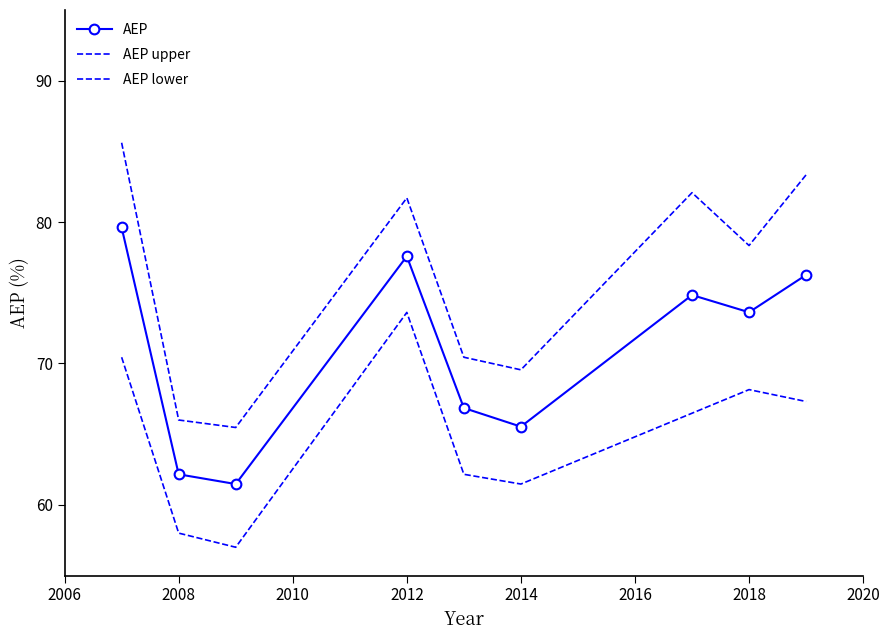

True or false: AEP and AEP upper cross at least once.

False